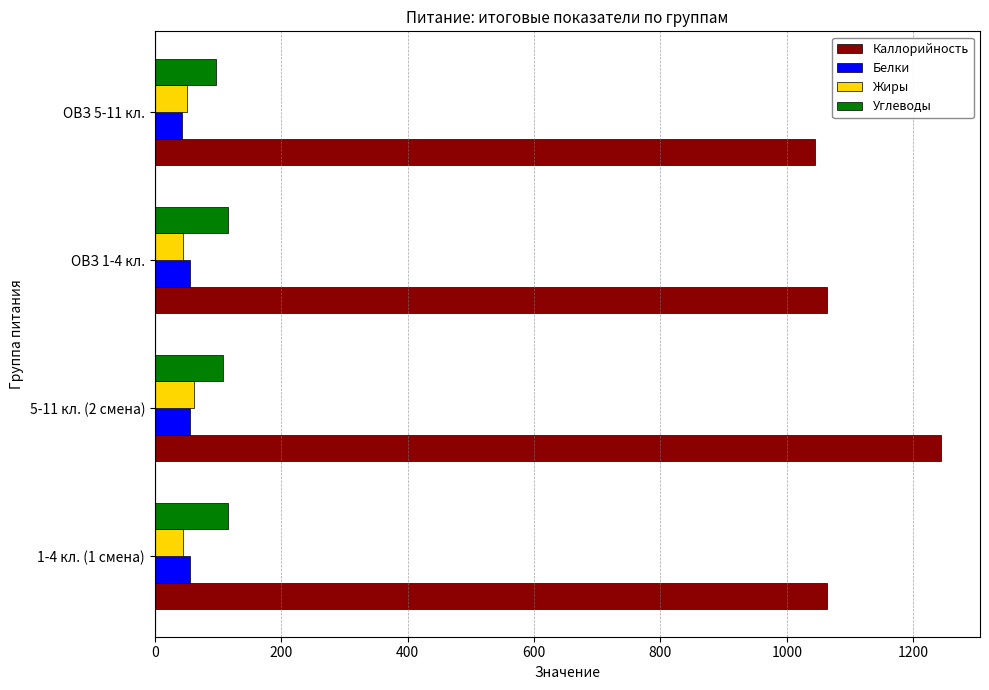

Which label corresponds to the largest value in the chart?

5-11 кл. (2 смена)